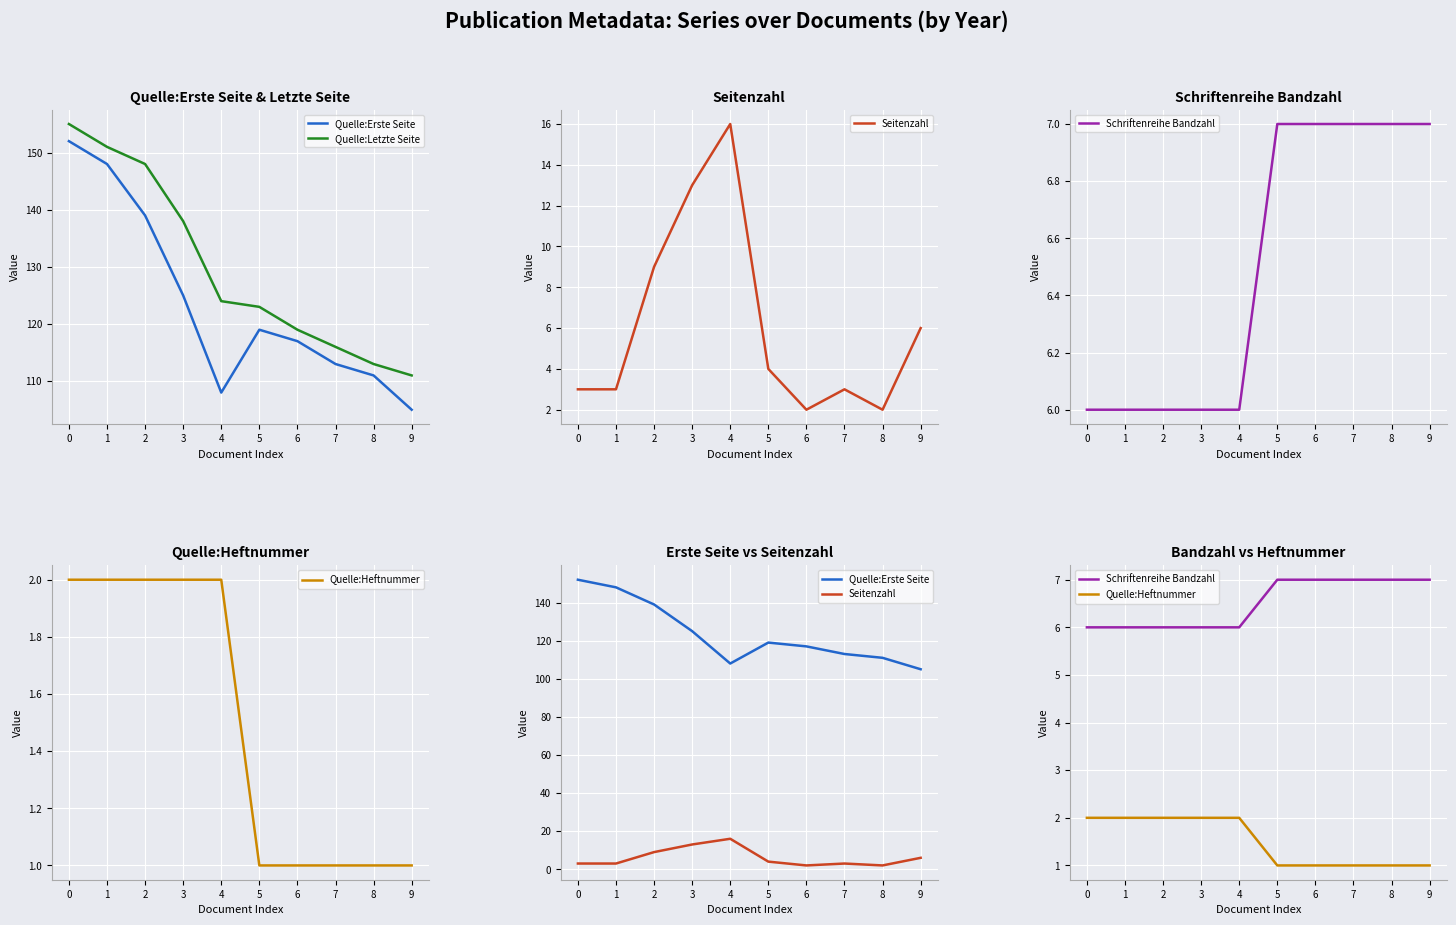

True or false: Quelle:Heftnummer has more than 0 points higher than both neighbors.

False